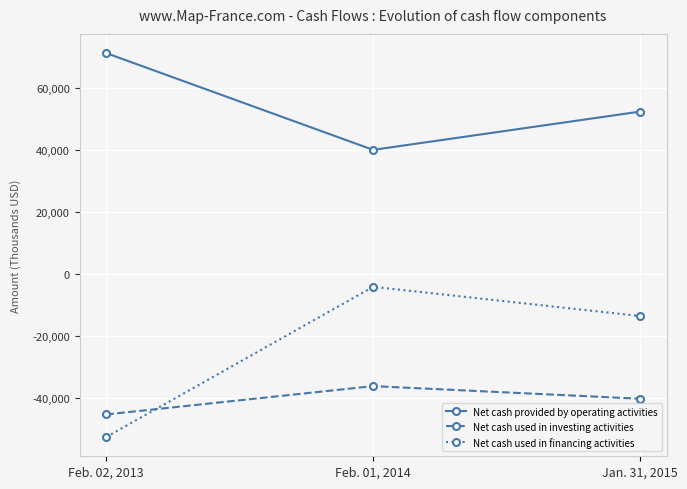

What is the difference between the maximum and minimum values in the Net cash used in investing activities series?

9160